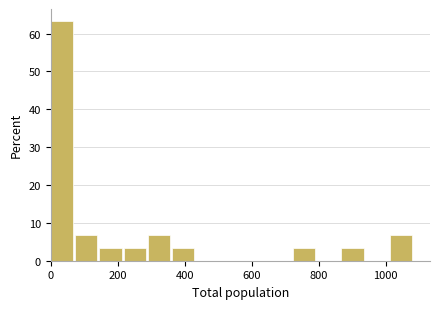

Around what value on the x-axis is the tallest bar? Give the approximate position of its centre, as read against the axis.

40